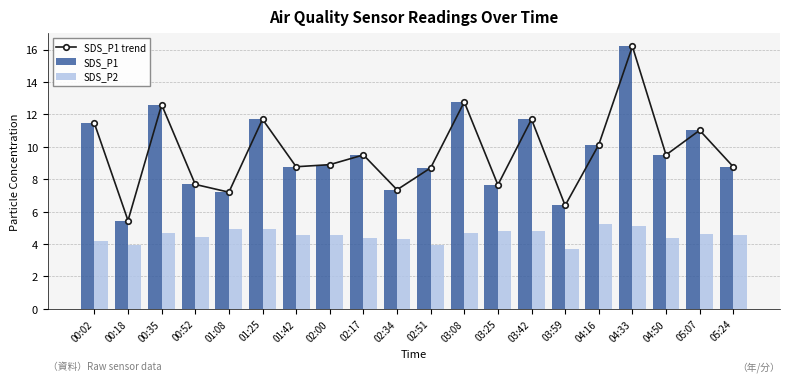

What is the difference between the maximum and minimum values in the SDS_P1 series?

10.8